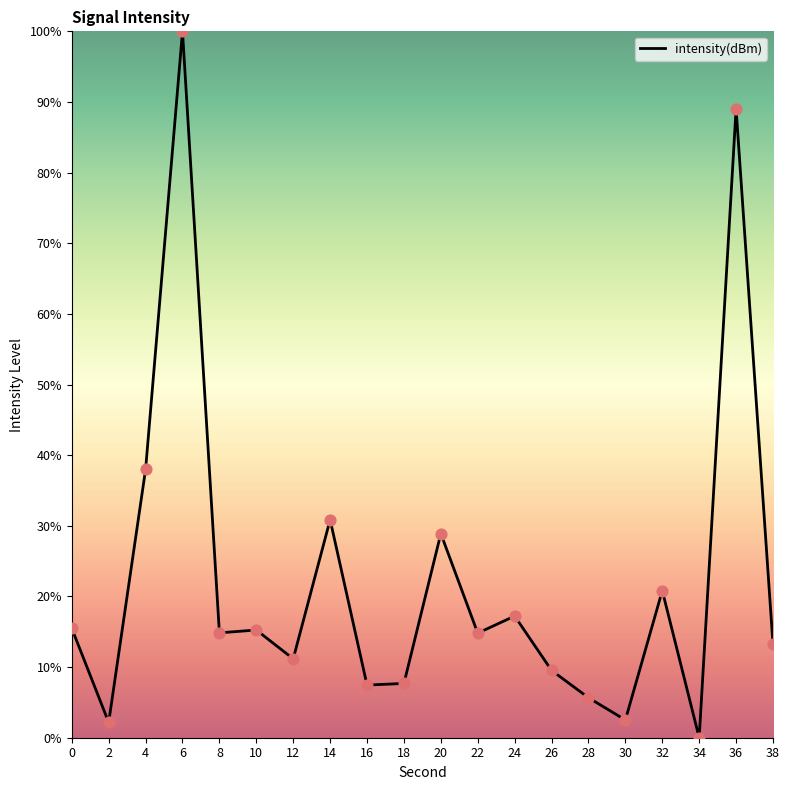

Approximately how many times larger is the value at 14 compared to 32?

1.5